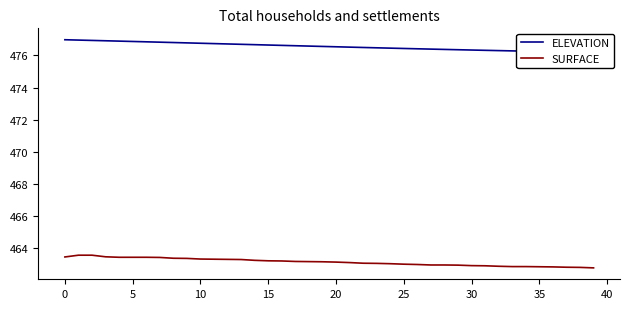

True or false: ELEVATION and SURFACE intersect in this chart.

False